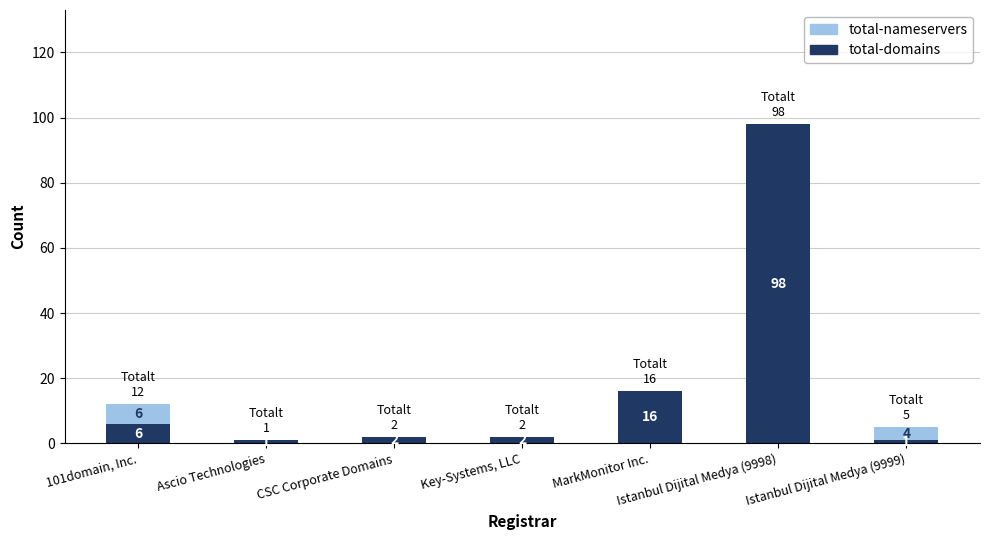

At which label is total-domains closest to 49?

MarkMonitor Inc.